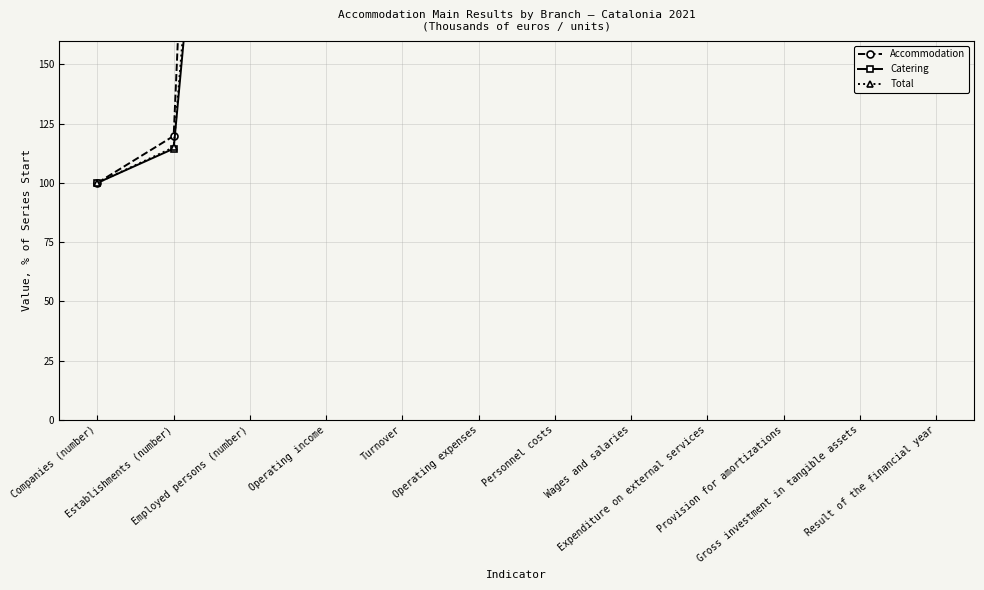

How many categories are shown in the chart?

12